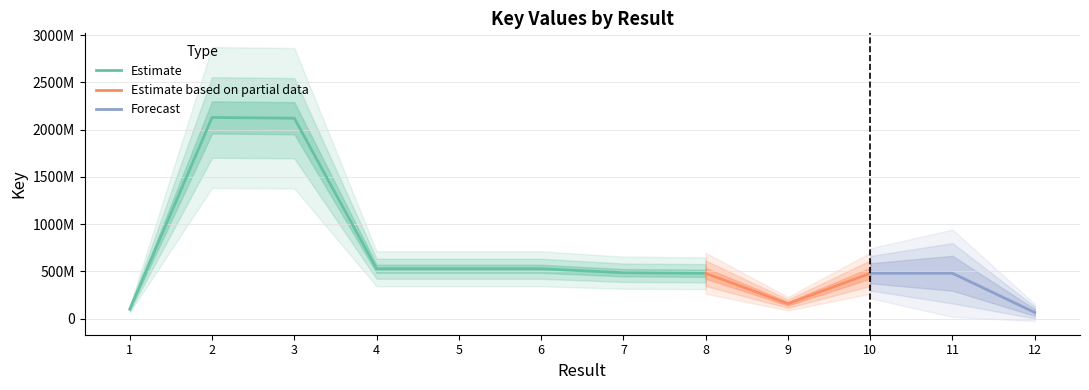

What is the difference between the maximum and minimum values?

2062317348